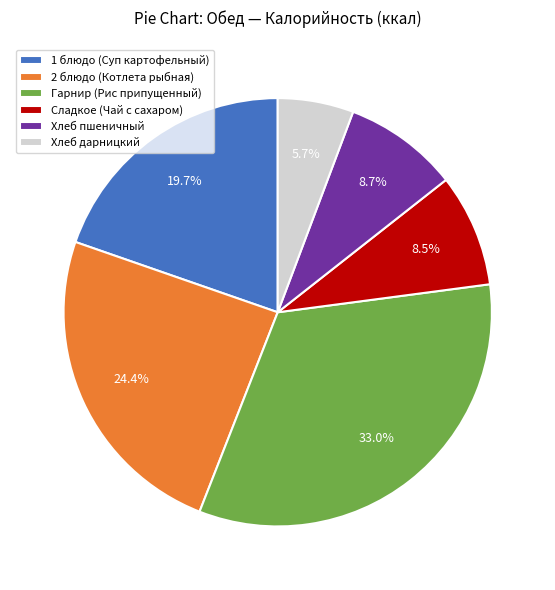

Which slice is the smallest?

Хлеб дарницкий